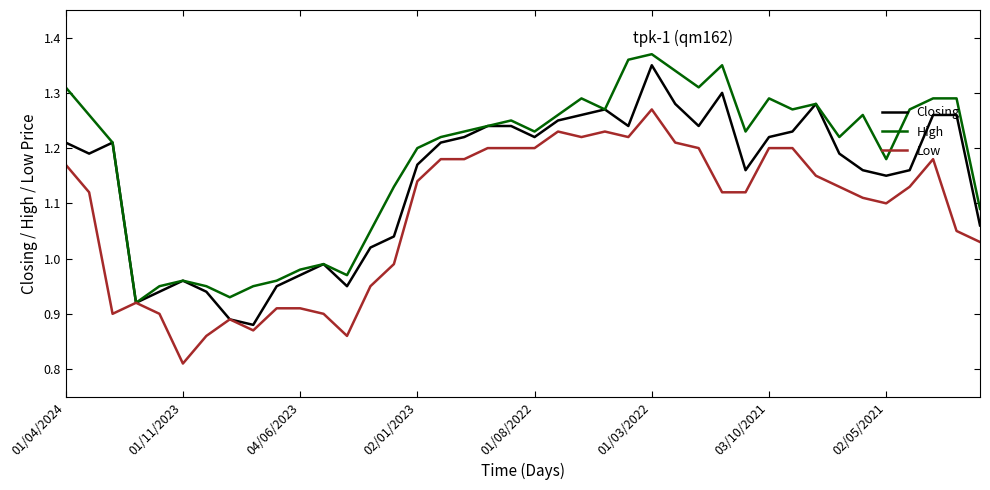

At how many categories does at least one series exceed 1?

30